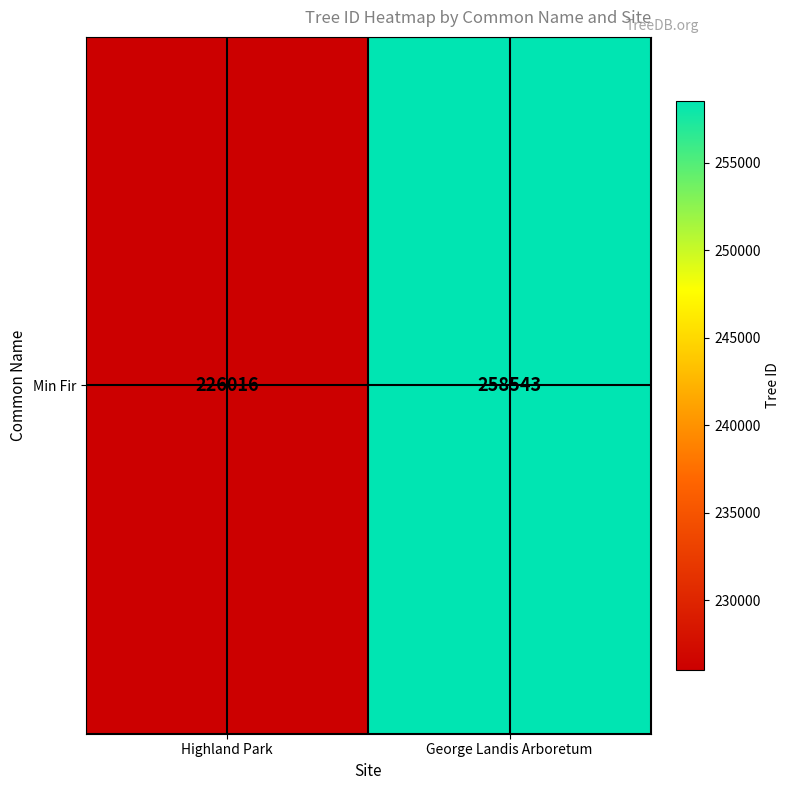

Reading left to right, list all the values displayed in this chart.

Highland Park=226016	George Landis Arboretum=258543